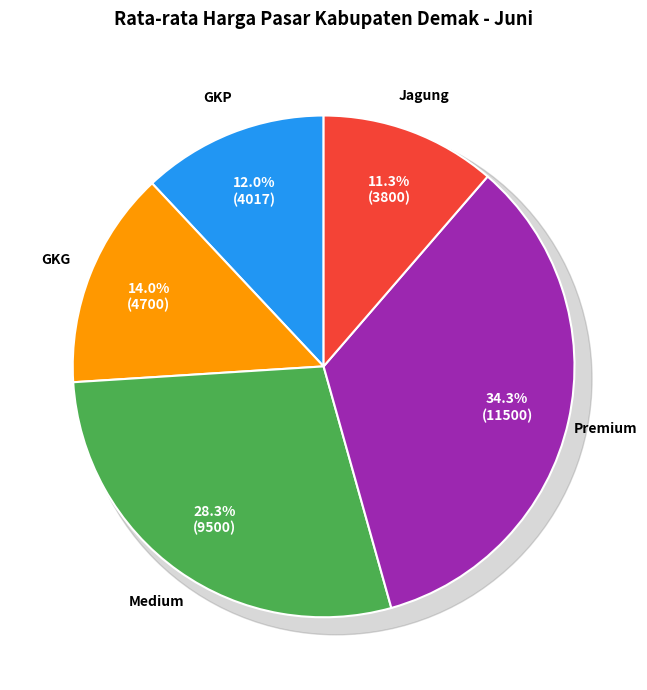

Is it true that Medium is 28% of the pie?

True